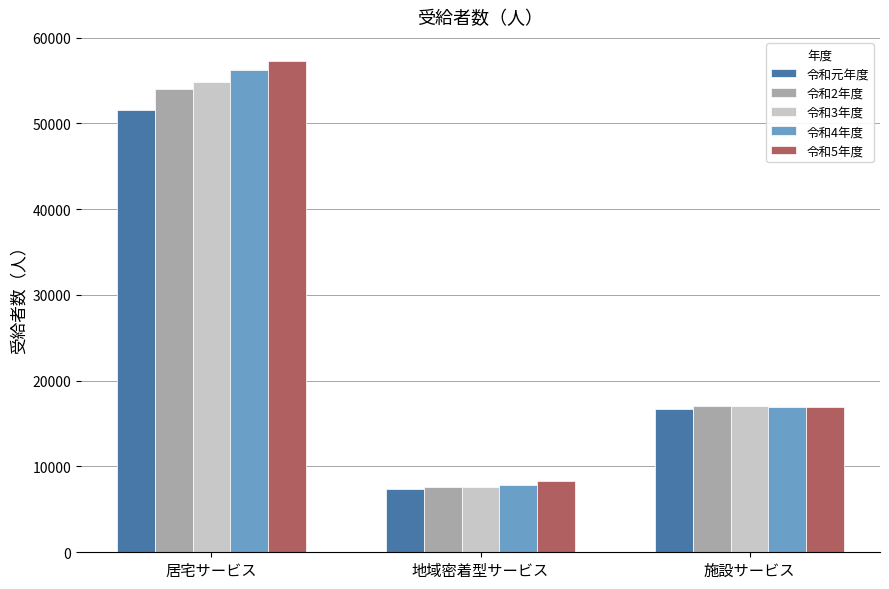

Where does the 令和5年度 series first go above 16930?

居宅サービス